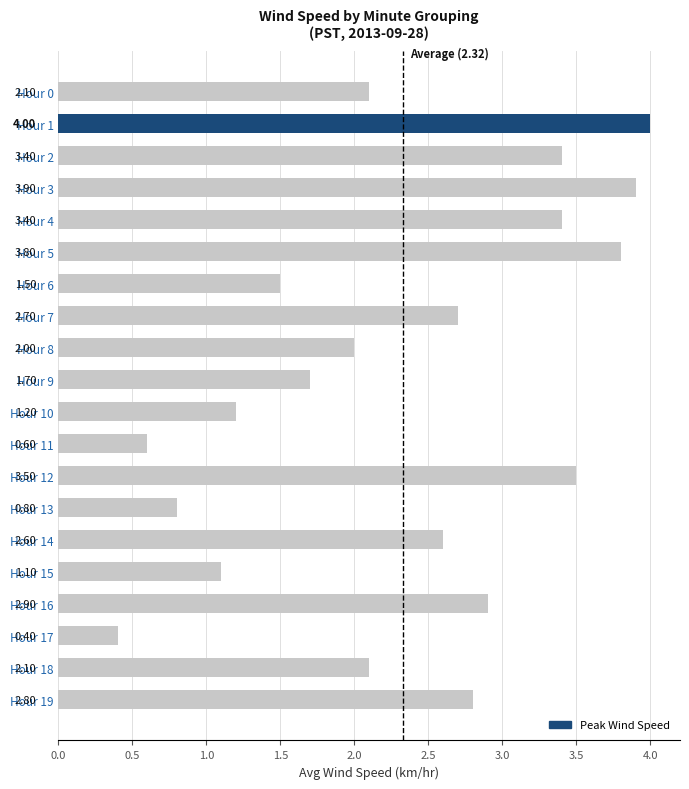

What is the change in value from Hour 7 to Hour 17?

-2.3